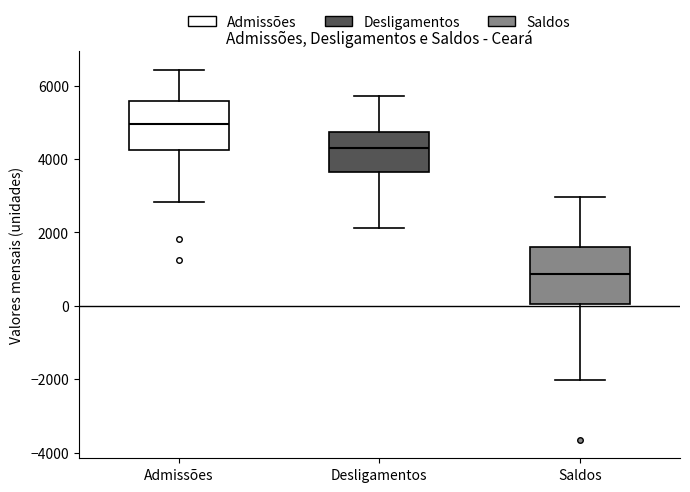

Reading left to right, read every box against the y-axis: the position of its median line, the range the box covers, and the ends of its whiskers. The values are not printed on the chart, so give them approximately, as read against the axis.

Admissões: median 5000, box 4200 to 5600, whiskers 2800 to 6400
Desligamentos: median 4400, box 3600 to 4800, whiskers 2200 to 5800
Saldos: median 800, box 0 to 1600, whiskers -2000 to 3000